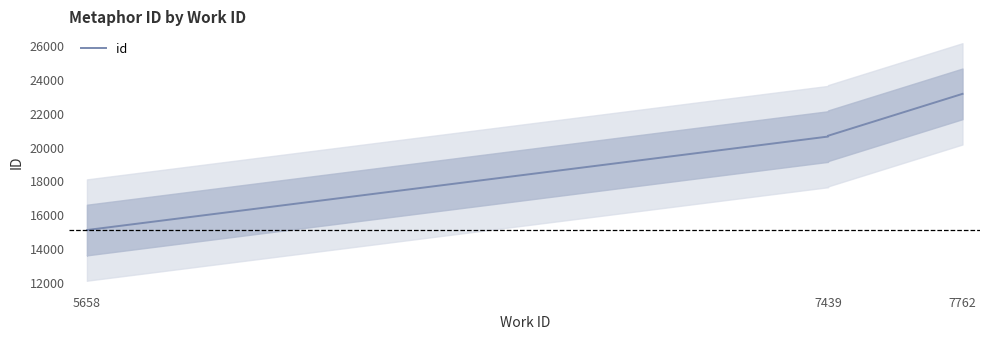

What is the difference between the second highest and minimum values?

5585